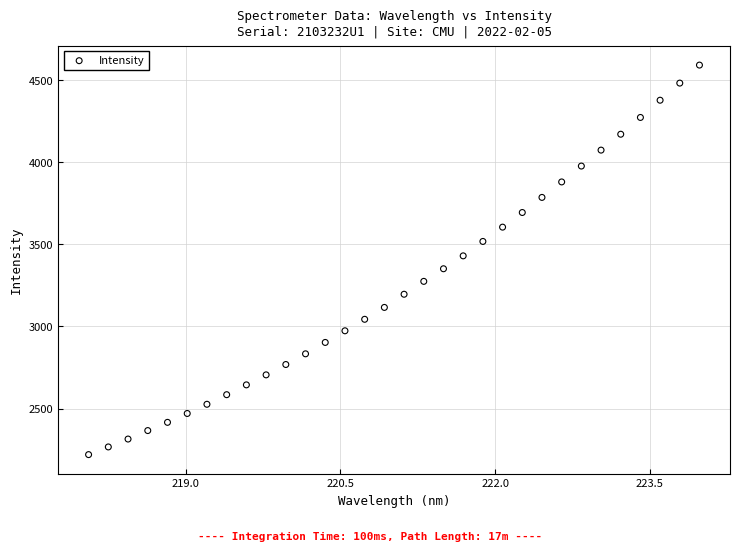

What is the range of Y values (max minus min)?

2372.6